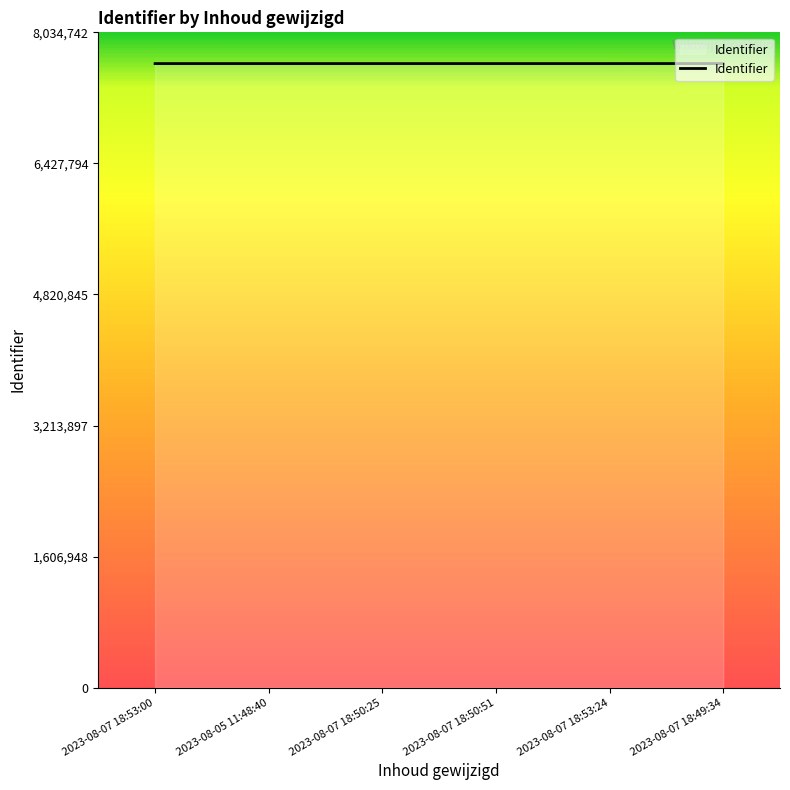

Does the chart display data point markers on the line(s)?

No